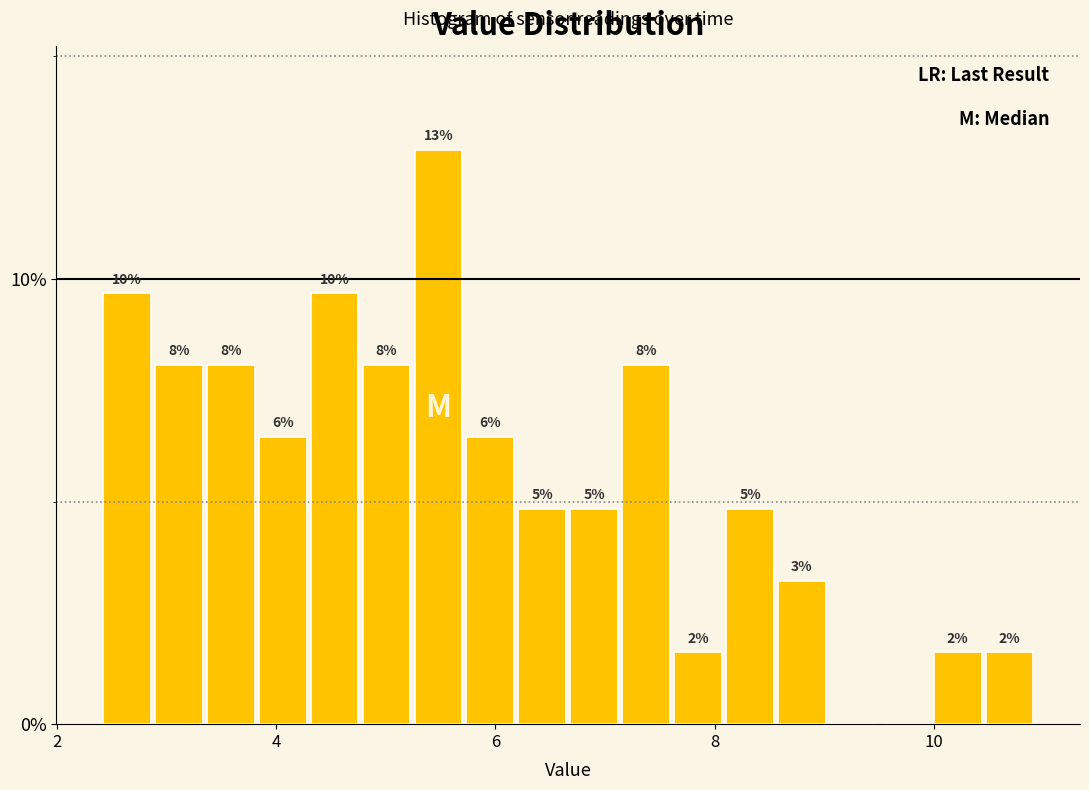

Read against the x-axis, roughly where is the centre of the tallest bar?

5.4